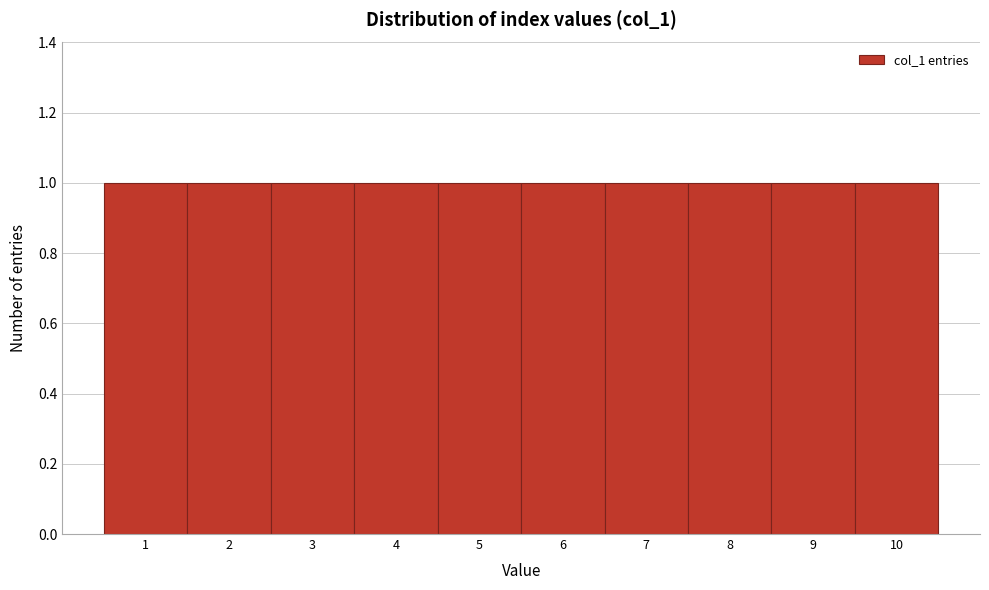

How tall is the bar that spans 9.5 to 10.5 on the x-axis? The values are not printed on the chart, so give them approximately, as read against the axis.

1